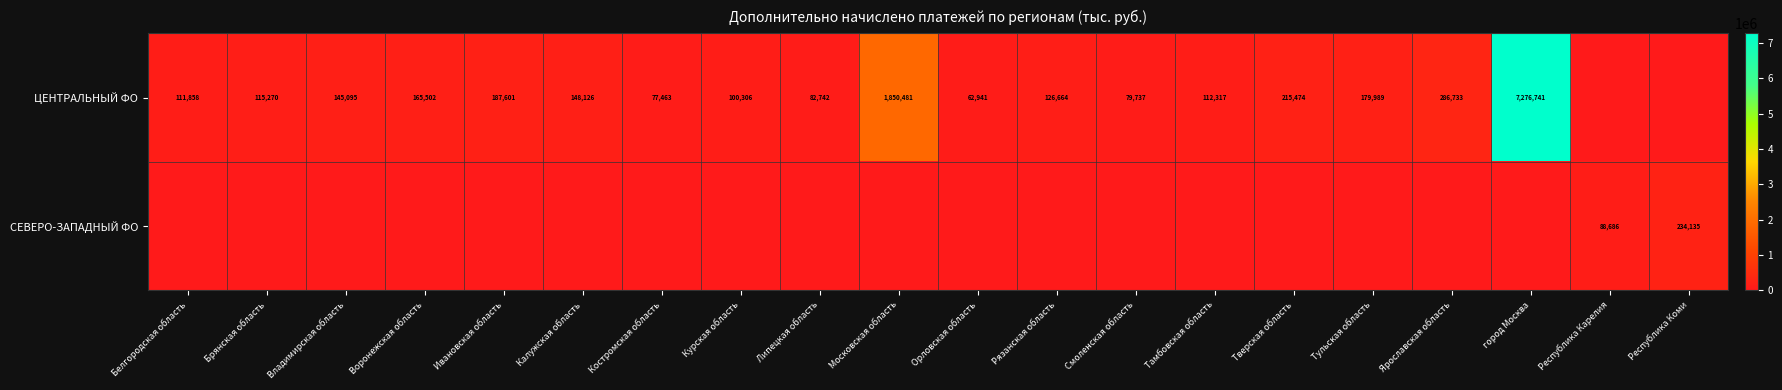

The ЦЕНТРАЛЬНЫЙ ФО series shows 457467 at Ярославская область. True or false?

False